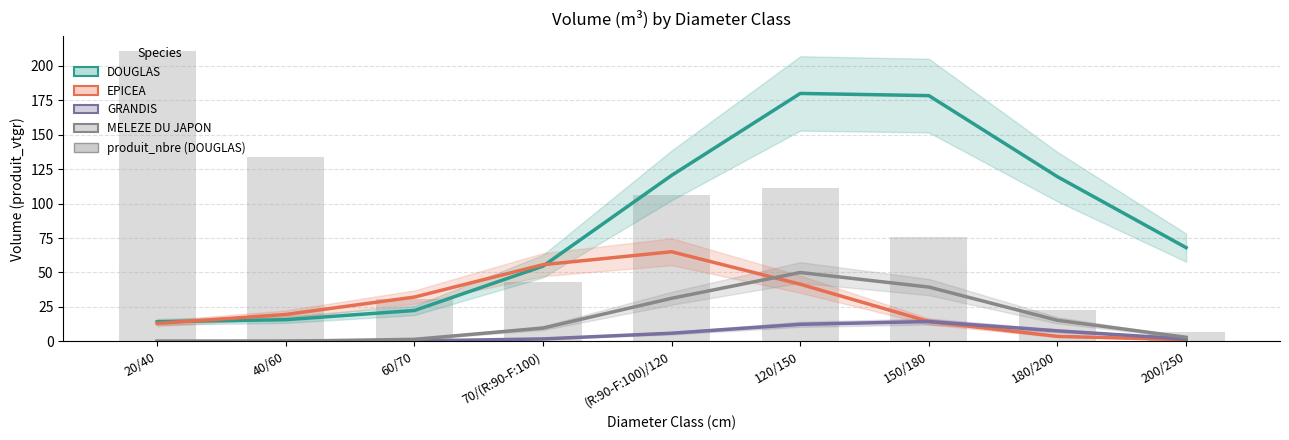

At which category is the sum across all series the highest?

120/150